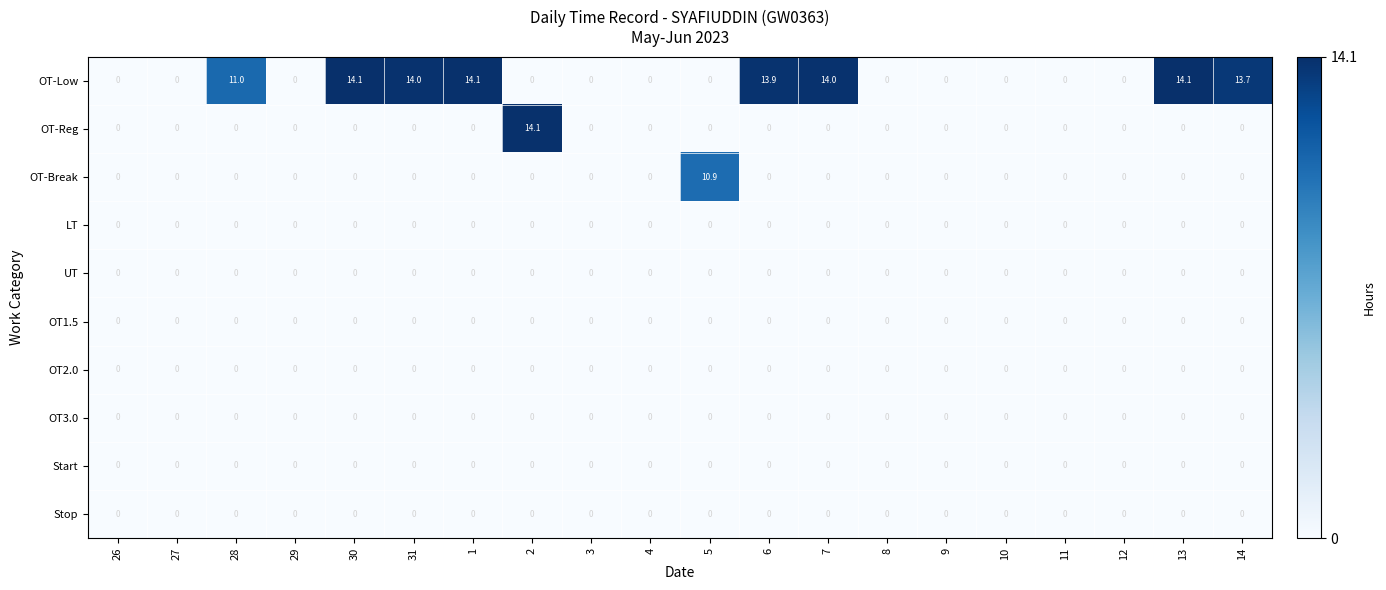

Which series changed the most between 2 and 9?

OT-Reg